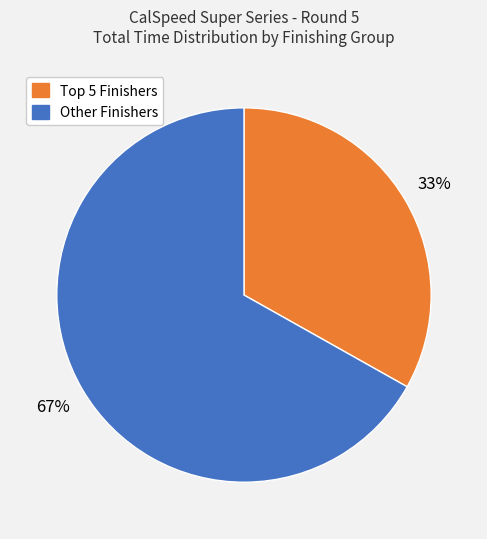

To the nearest percent, what is the average slice percentage?

50%